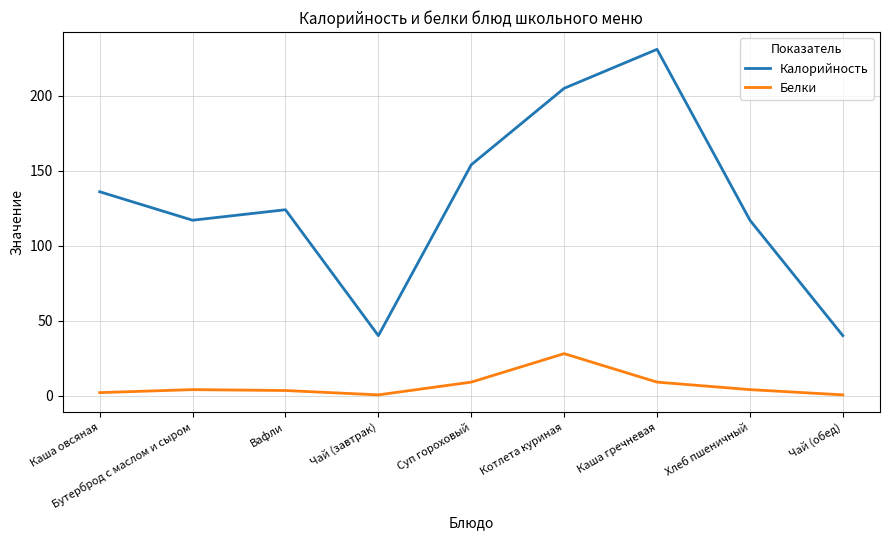

Which label corresponds to the largest value in the chart?

Каша гречневая